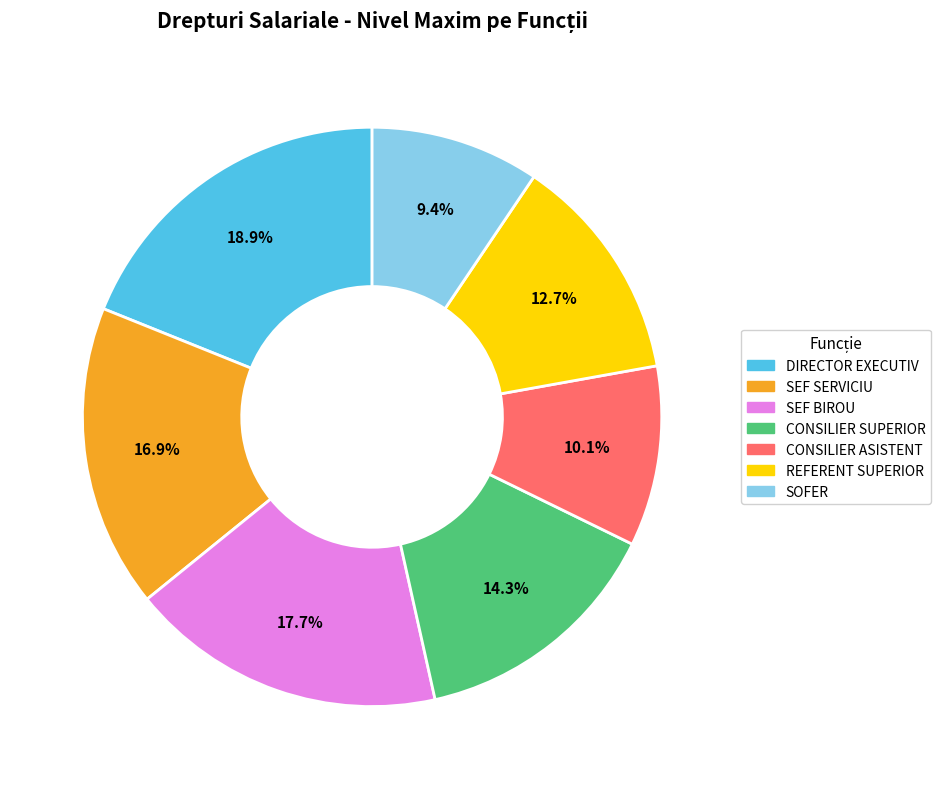

Does any single category account for the majority?

No